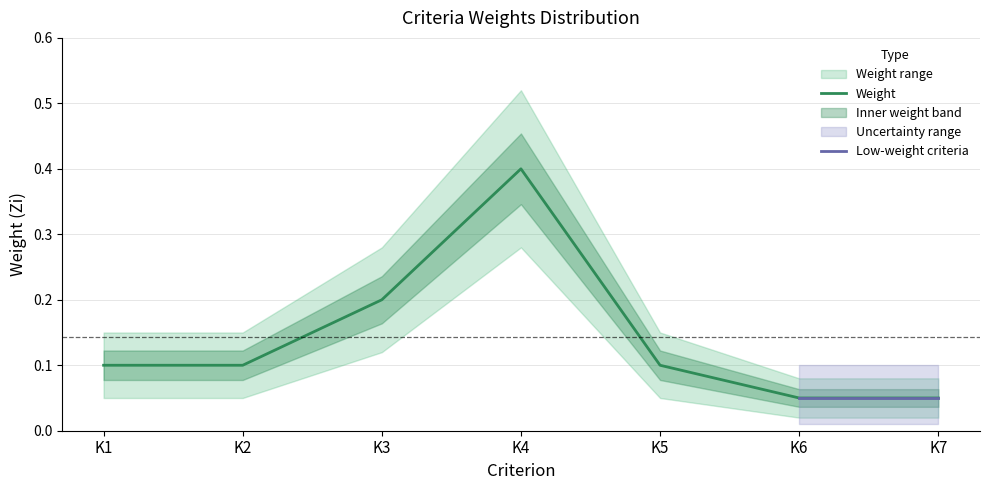

The value of Weight at K5 is 0.1. True or false?

True